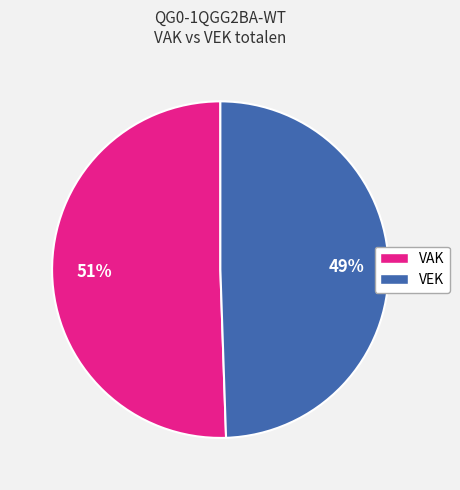

How many segments does this pie chart have?

2